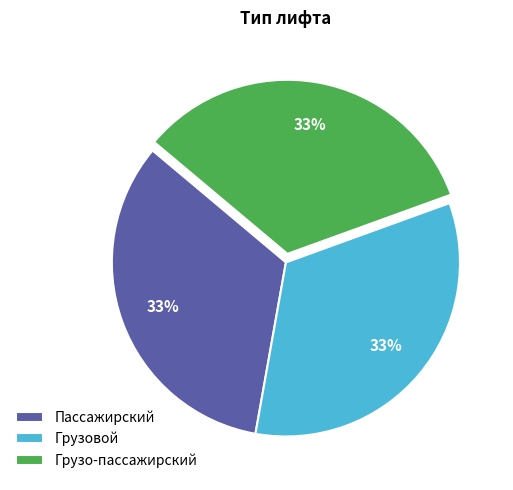

Does any single category account for the majority?

No